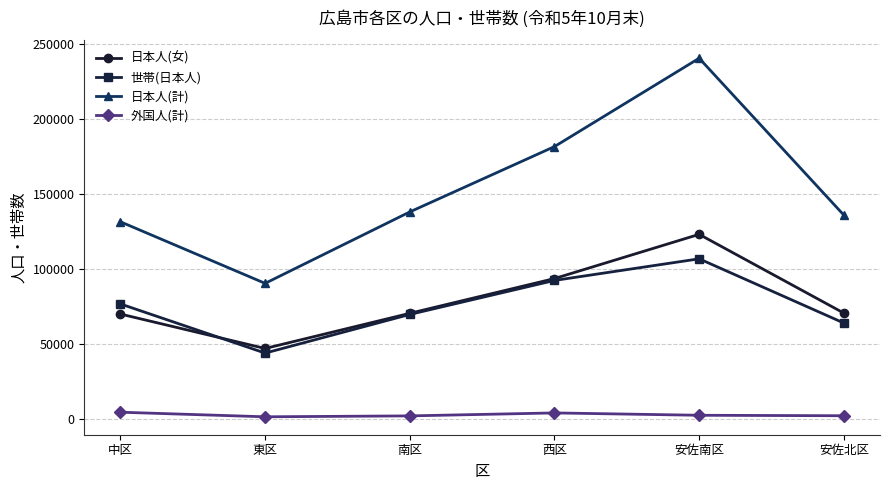

Is the value of 日本人(女) at 安佐南区 greater than the value of 外国人(計) at 東区?

Yes